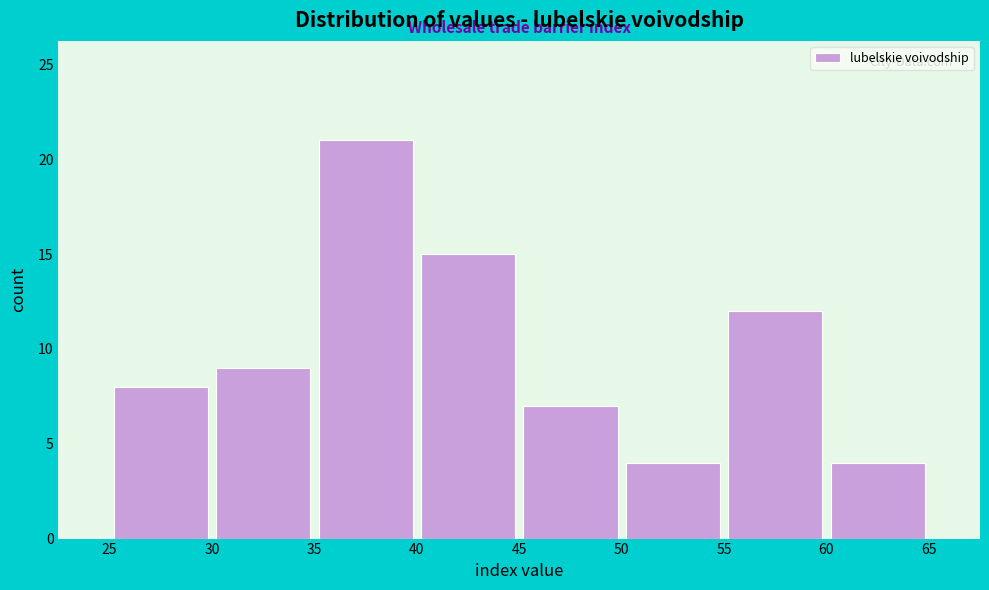

Reading left to right, list every bar in this chart as the range it spans on the x-axis followed by its height. The values are not printed on the chart, so give them approximately, as read against the axis.

25 to 30: 8
30 to 35: 9
35 to 40: 21
40 to 45: 15
45 to 50: 7
50 to 55: 4
55 to 60: 12
60 to 65: 4